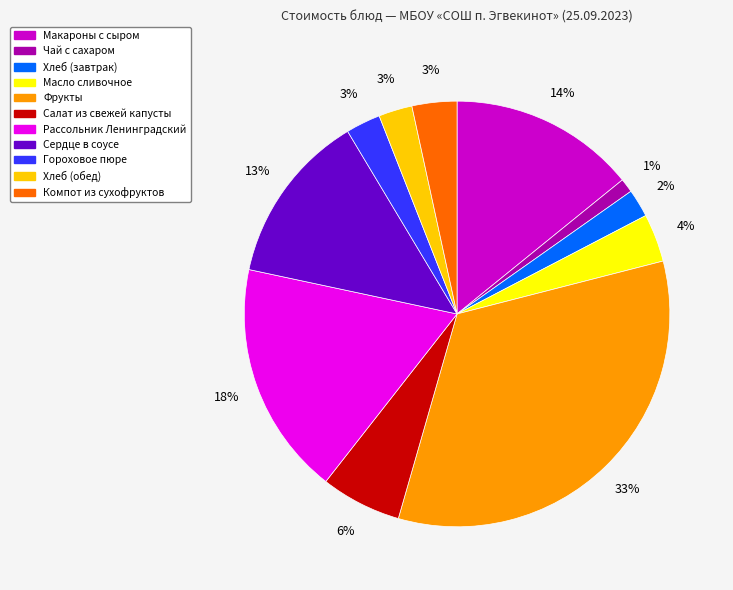

To the nearest percent, what portion does Чай с сахаром represent?

1%